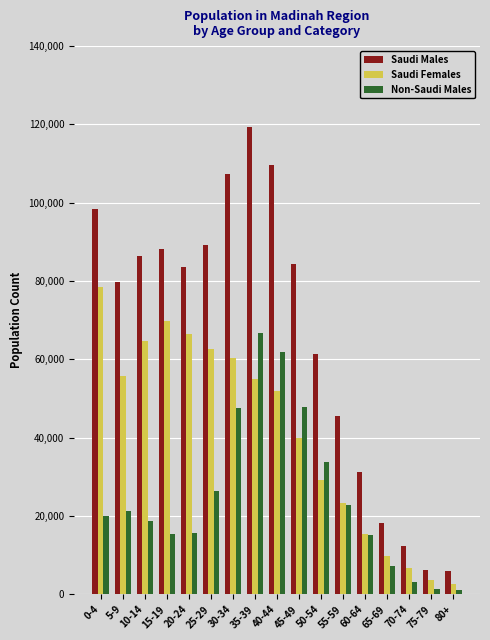

List the series in order of their overall mean, lowest first.

Non-Saudi Males, Saudi Females, Saudi Males